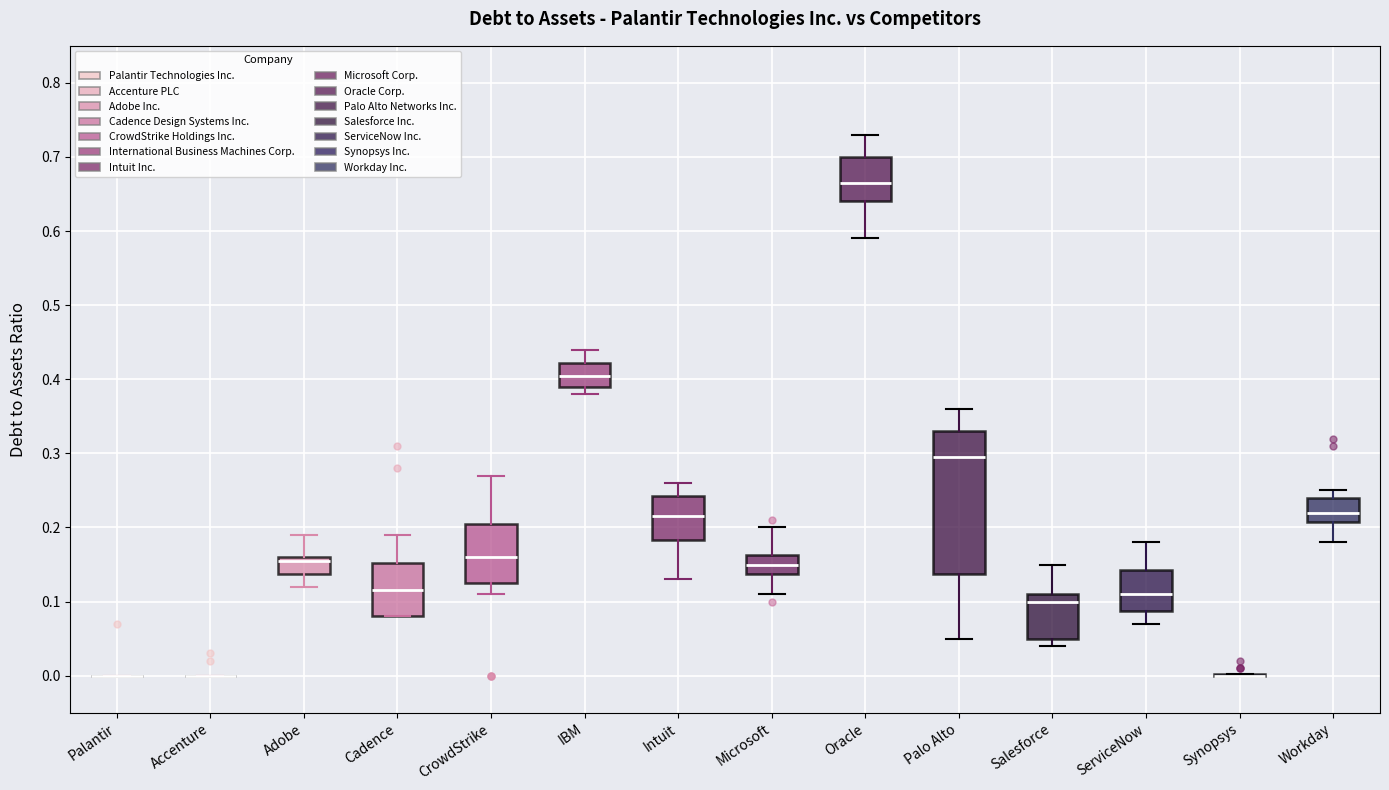

Comparing the boxes themselves (not the whiskers), which one is the tallest?

Palo Alto